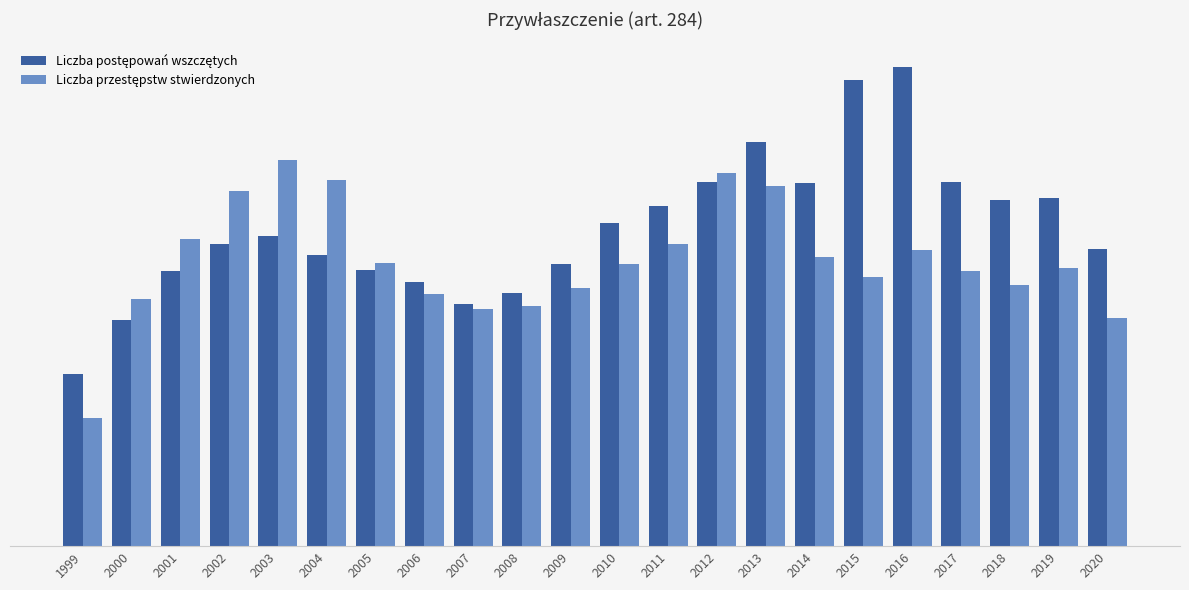

Which series has the widest spread of values?

Liczba postępowań wszczętych